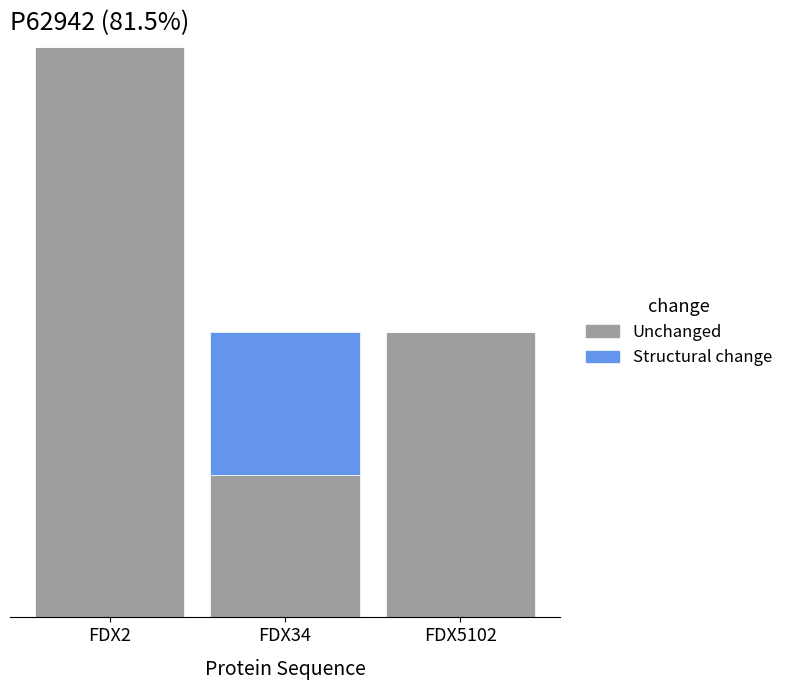

What is the value of the Unchanged bar at the 1st from the left?

4